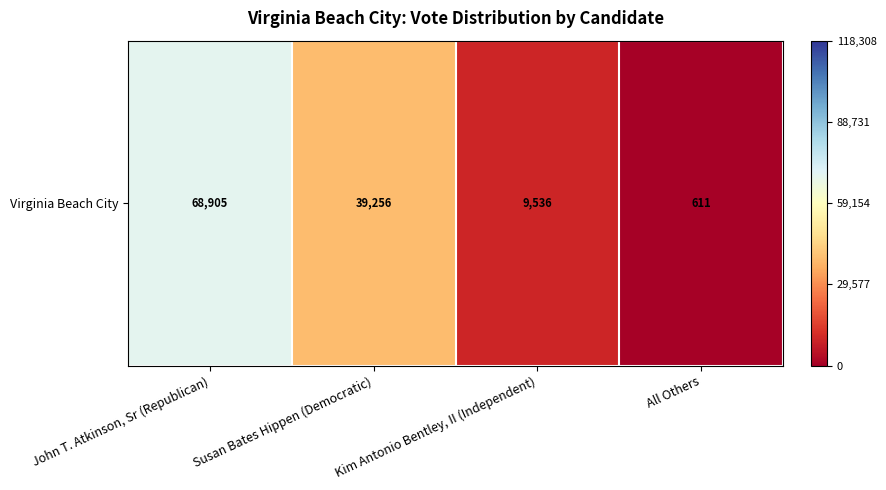

Rank the categories by value from highest to lowest.

John T. Atkinson, Sr (Republican), Susan Bates Hippen (Democratic), Kim Antonio Bentley, II (Independent), All Others